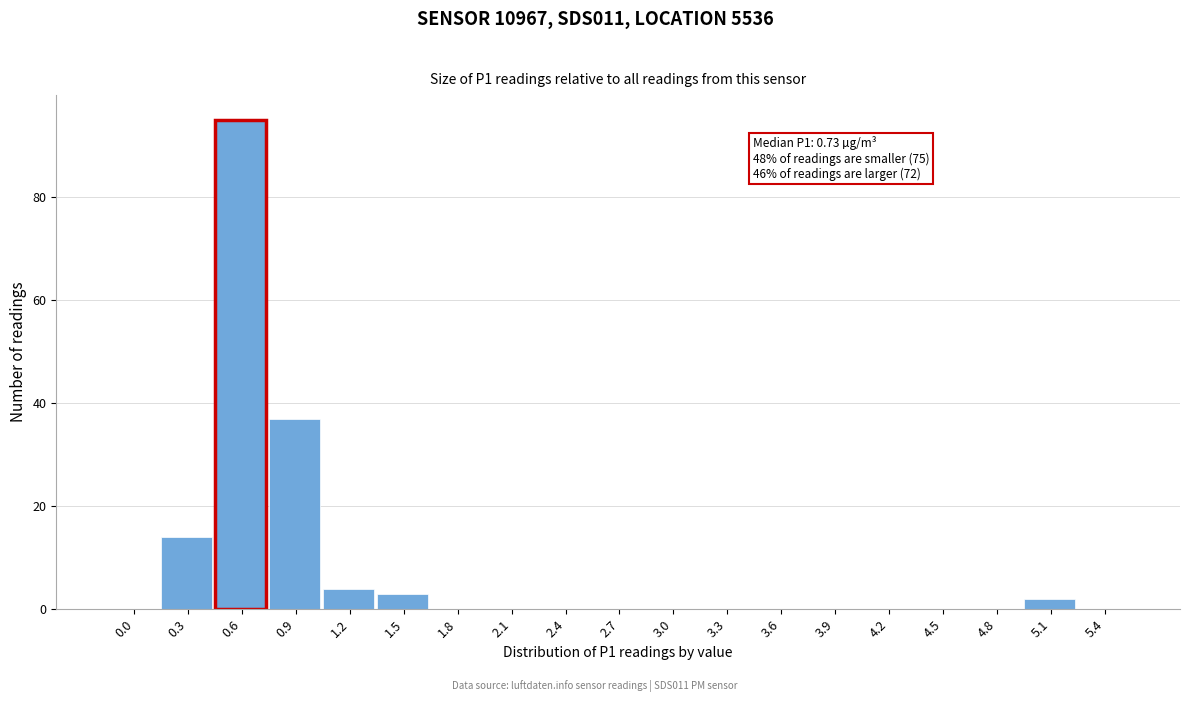

Reading left to right, what are all the values shown in this chart?

0.0=0	0.3=14	0.6=95	0.9=37	1.2=4	1.5=3	1.8=0	2.1=0	2.4=0	2.7=0	3.0=0	3.3=0	3.6=0	3.9=0	4.2=0	4.5=0	4.8=0	5.1=2	5.4=0